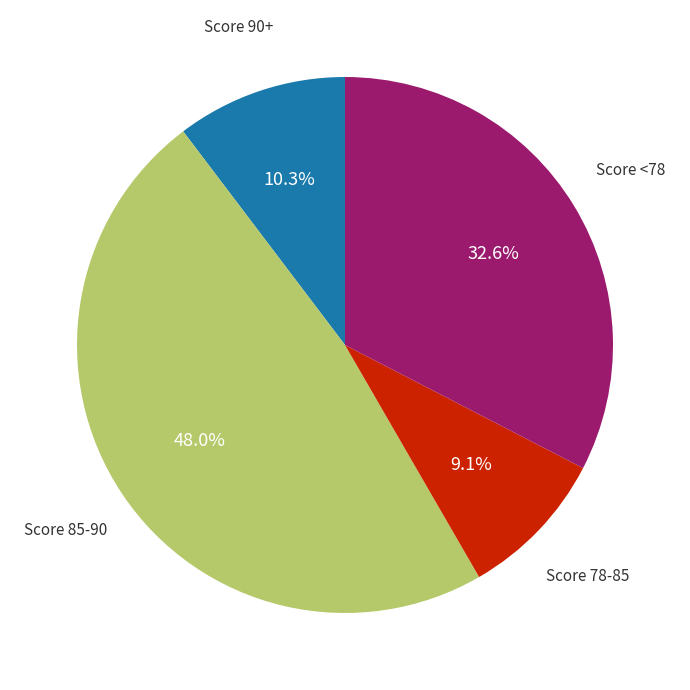

Is there any slice that represents more than half of the pie?

No